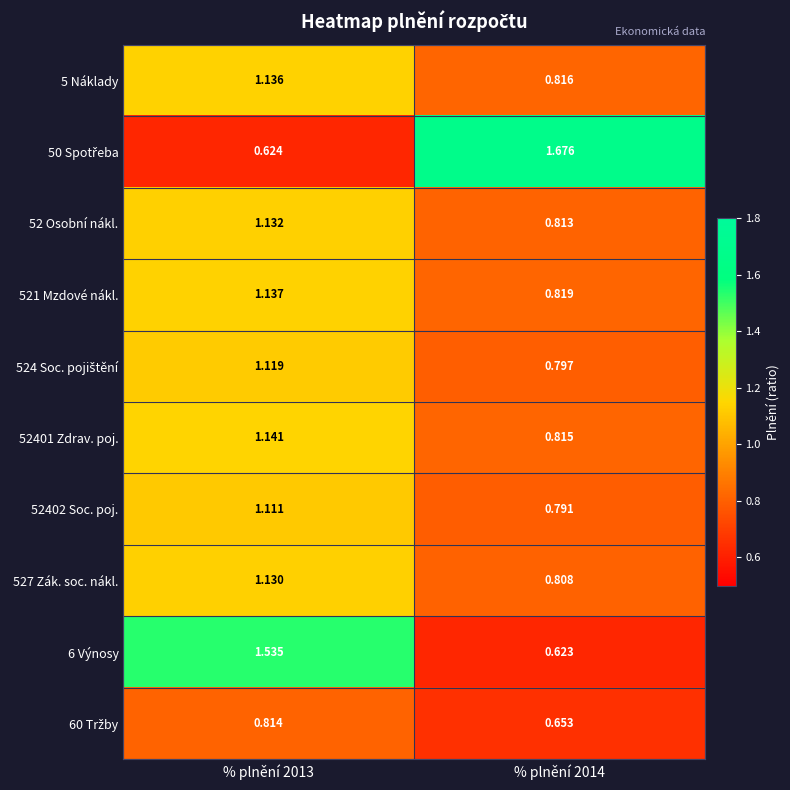

How many values in the 52402 Soc. poj. series are below 1?

1